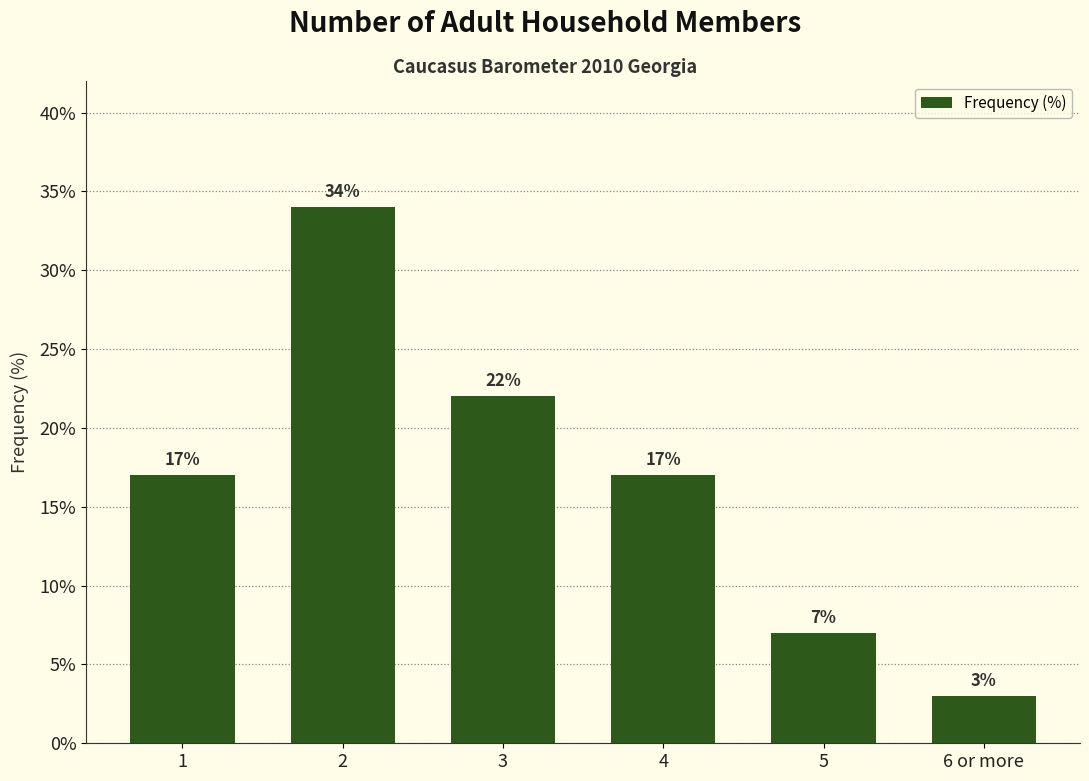

Which has a higher value, 3 or 6 or more?

3